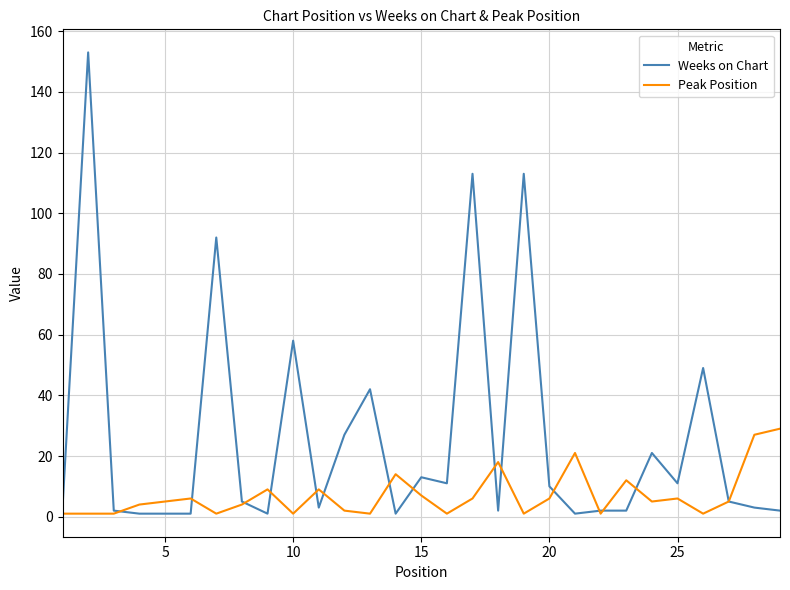

What is the highest value of the Peak Position series?

29